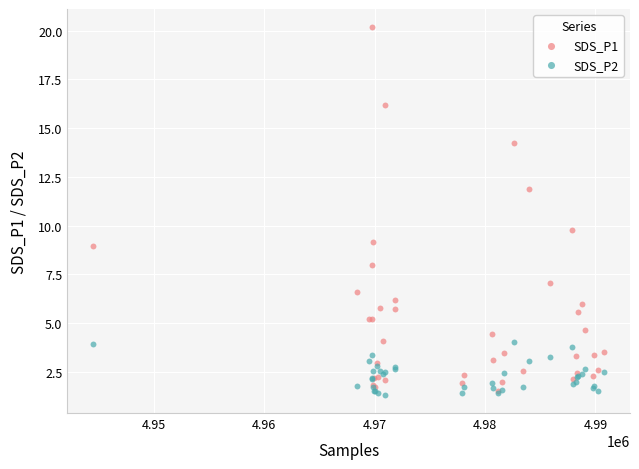

Which series has the largest Y range (max minus min)?

SDS_P1